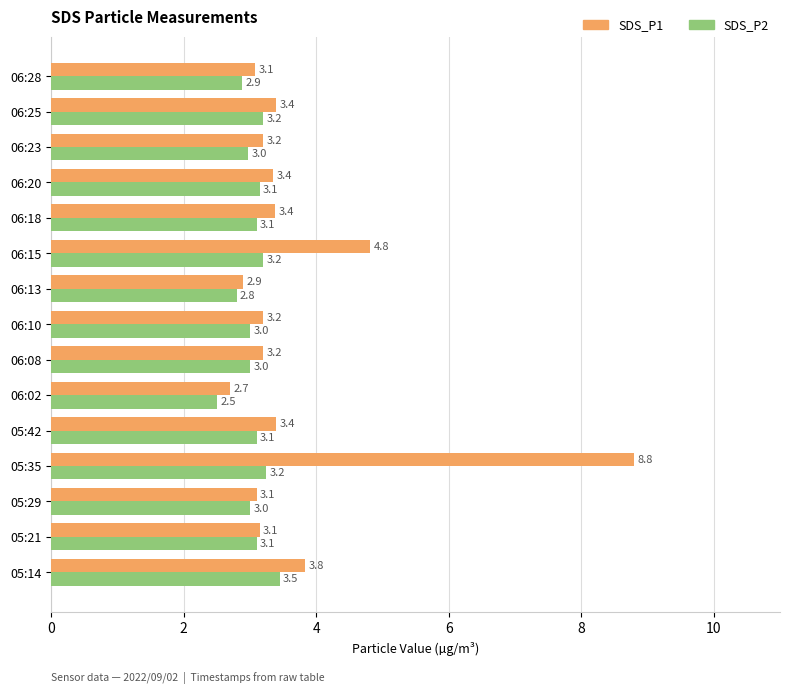

How many values in the SDS_P1 series exceed 3?

13